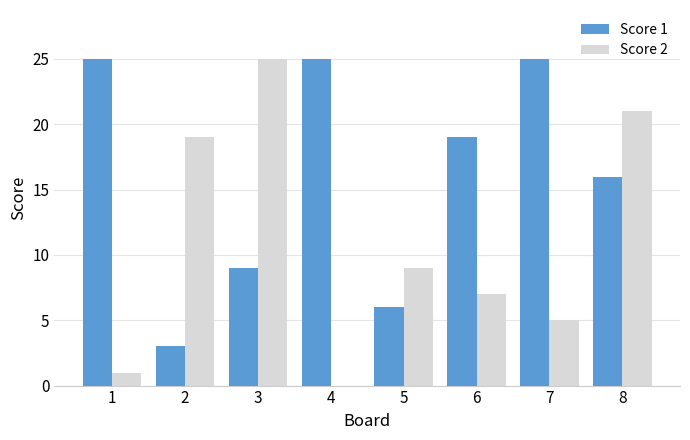

Reading left to right, list all the values displayed in this chart.

Score 1: 25	3	9	25	6	19	25	16
Score 2: 1	19	25	0	9	7	5	21